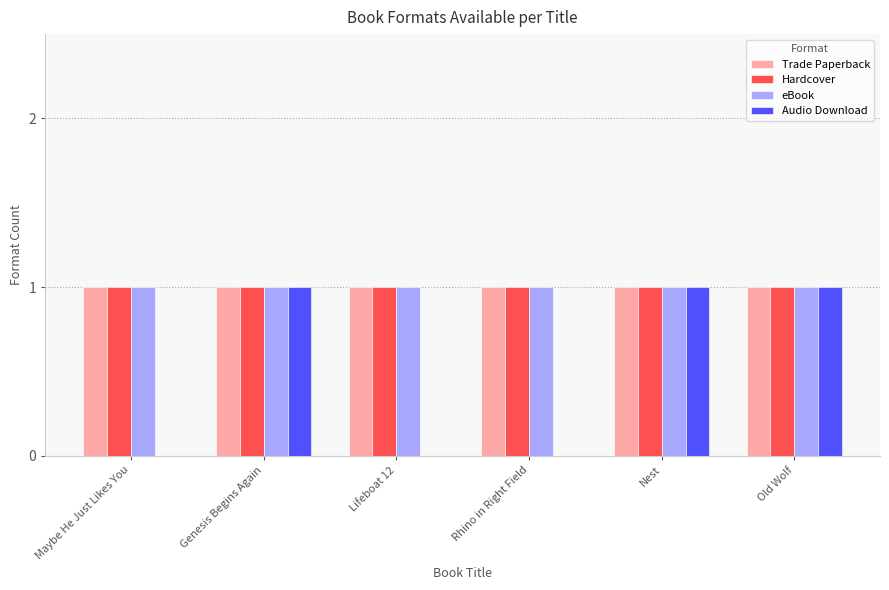

What is the sum of all Audio Download values?

3